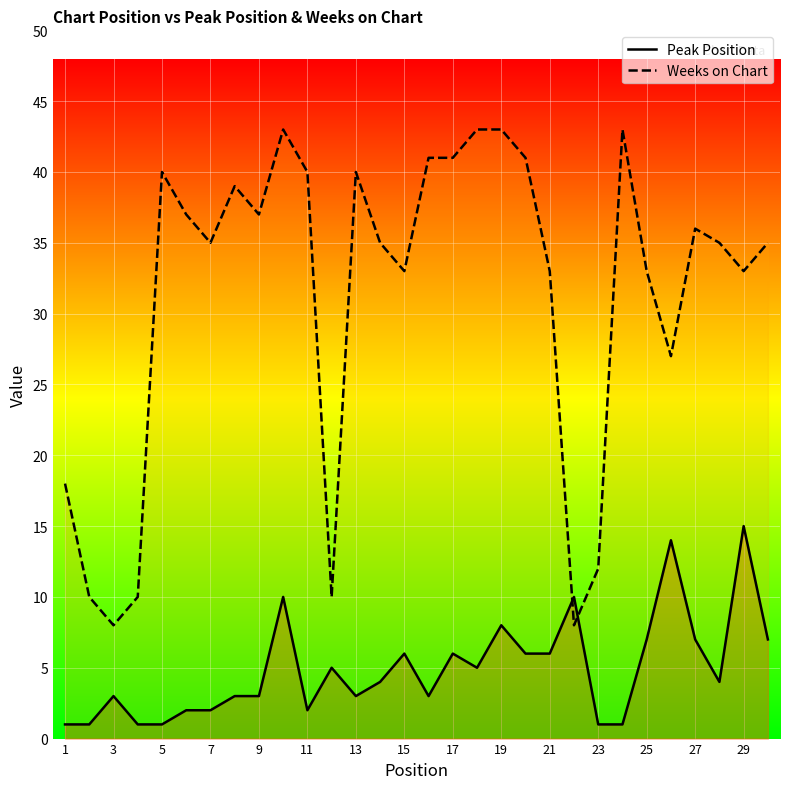

At 21, list the series in order from smallest to largest.

Peak Position, Weeks on Chart